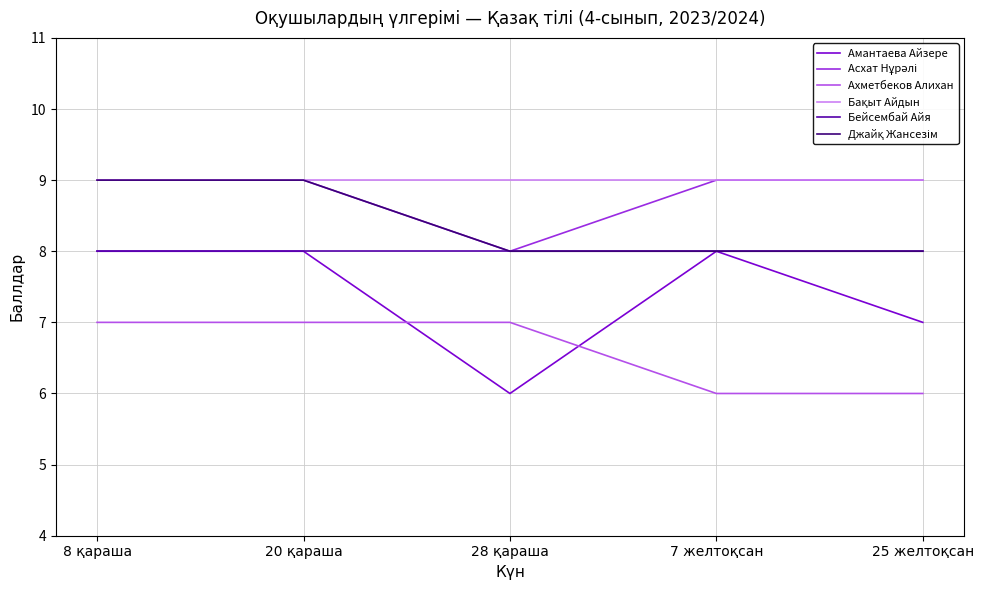

True or false: Ахметбеков Алихан and Бейсембай Айя intersect in this chart.

False